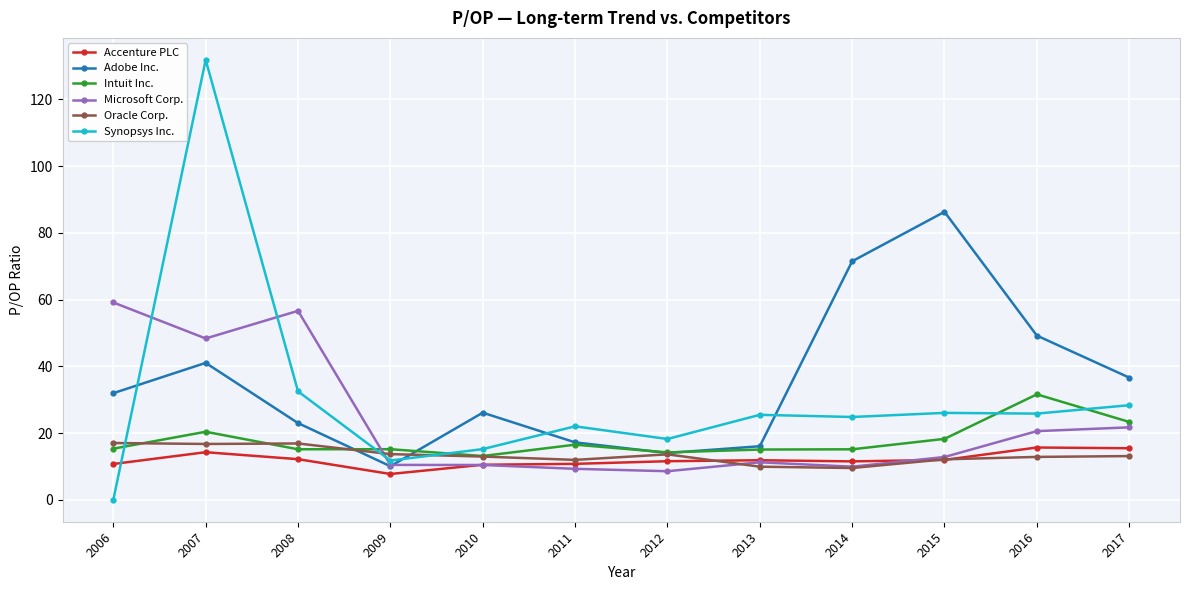

What are all the series names shown in the legend?

Accenture PLC, Adobe Inc., Intuit Inc., Microsoft Corp., Oracle Corp., Synopsys Inc.